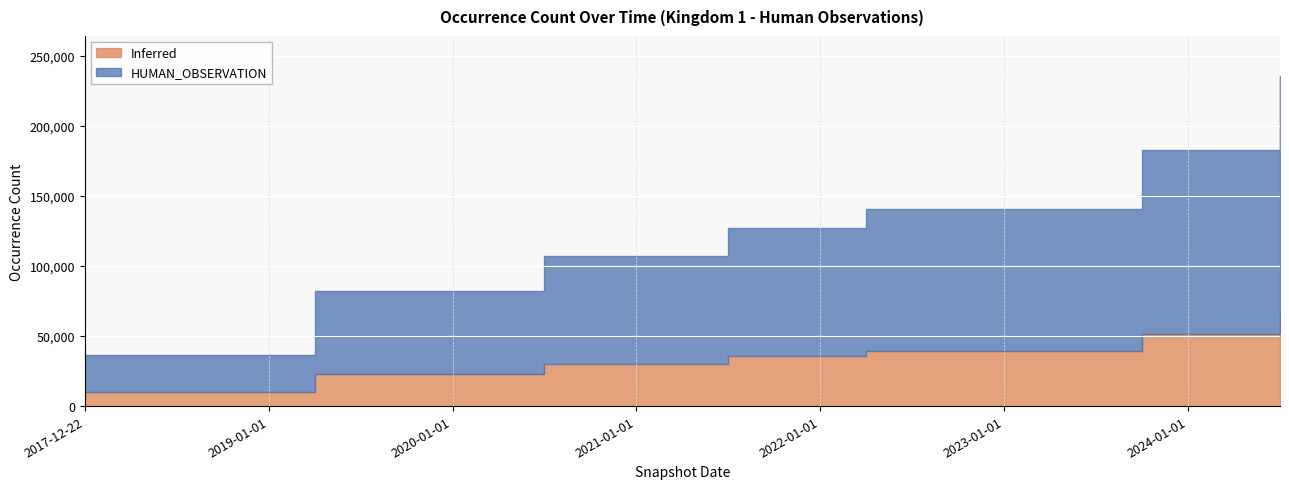

Is it true that the value at 2023-04-01 is 34594?

False